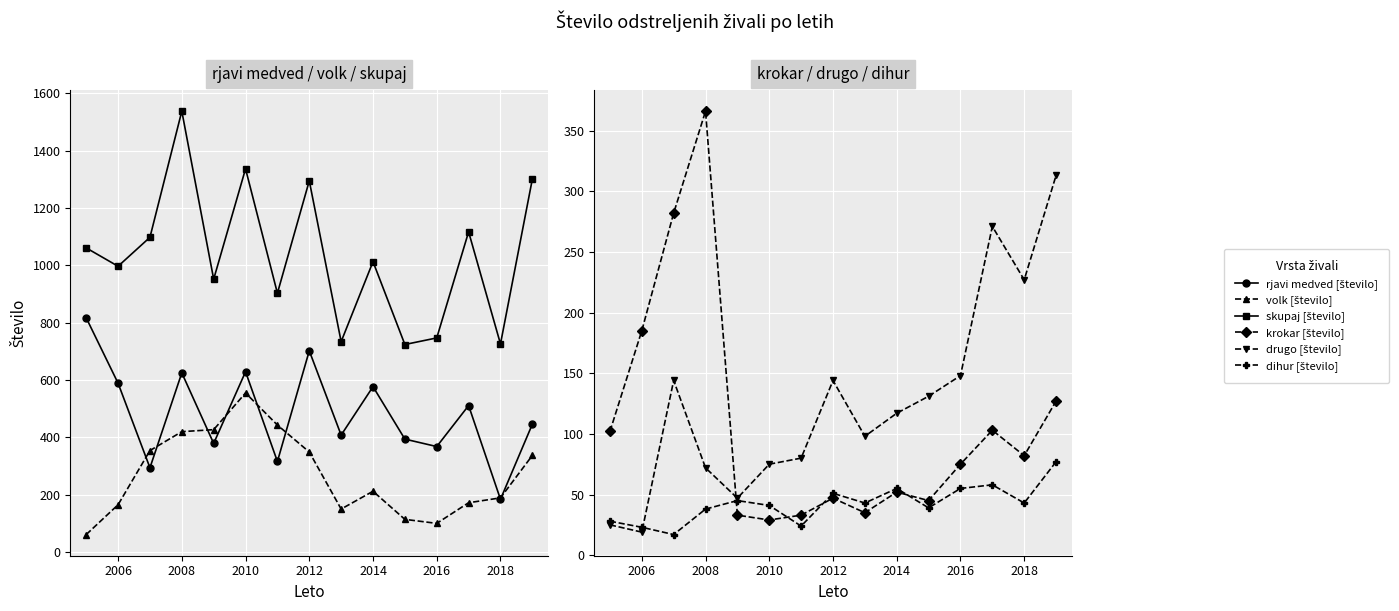

How many distinct data groups are displayed?

6